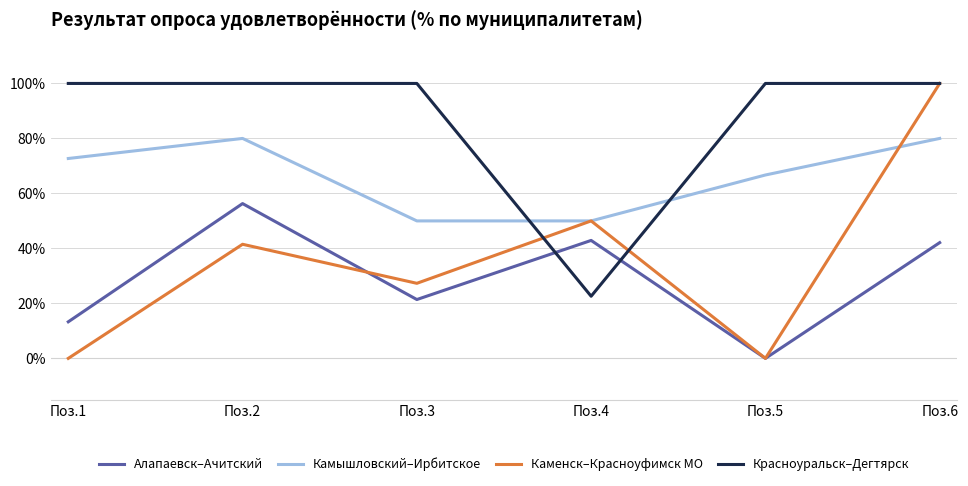

Reading left to right, transcribe all the data shown in this chart.

Алапаевск–Ачитский: Поз.1=13.3	Поз.2=56.3	Поз.3=21.4	Поз.4=42.9	Поз.5=0.0	Поз.6=42.1
Камышловский–Ирбитское: Поз.1=72.7	Поз.2=80.0	Поз.3=50.0	Поз.4=50.0	Поз.5=66.7	Поз.6=80.0
Каменск–Красноуфимск МО: Поз.1=0.0	Поз.2=41.5	Поз.3=27.3	Поз.4=50.0	Поз.5=0.0	Поз.6=100.0
Красноуральск–Дегтярск: Поз.1=100.0	Поз.2=100.0	Поз.3=100.0	Поз.4=22.6	Поз.5=100.0	Поз.6=100.0